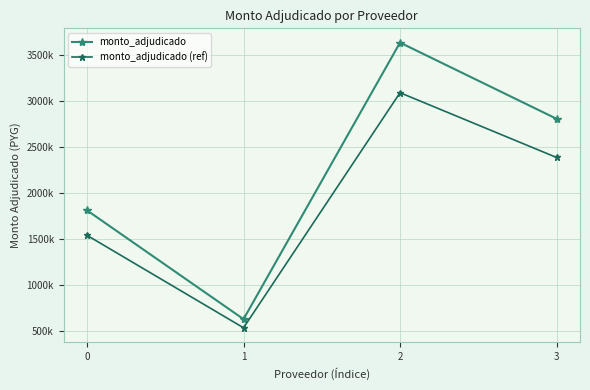

What is the difference between the highest and lowest values at 0?

271200.0